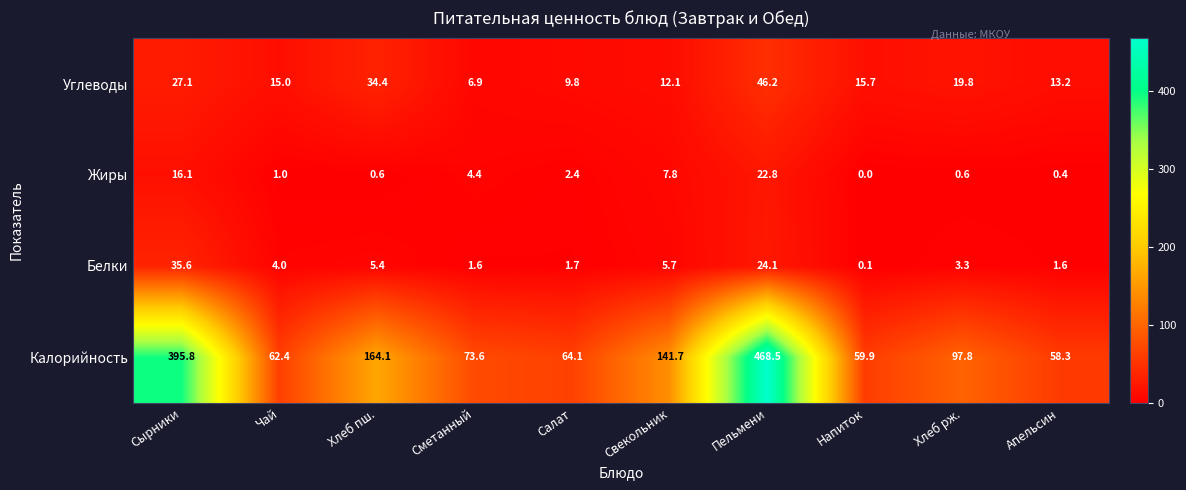

How many data points does each series have?

10